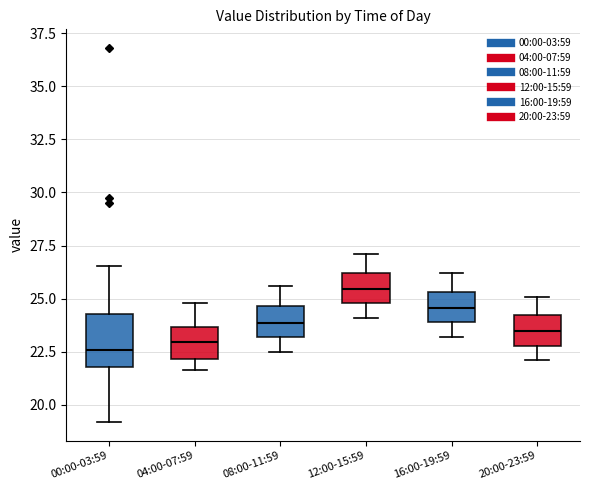

Where is the upper edge of the box for 20:00-23:59 on the y-axis? The values are not printed on the chart, so give them approximately, as read against the axis.

24.0